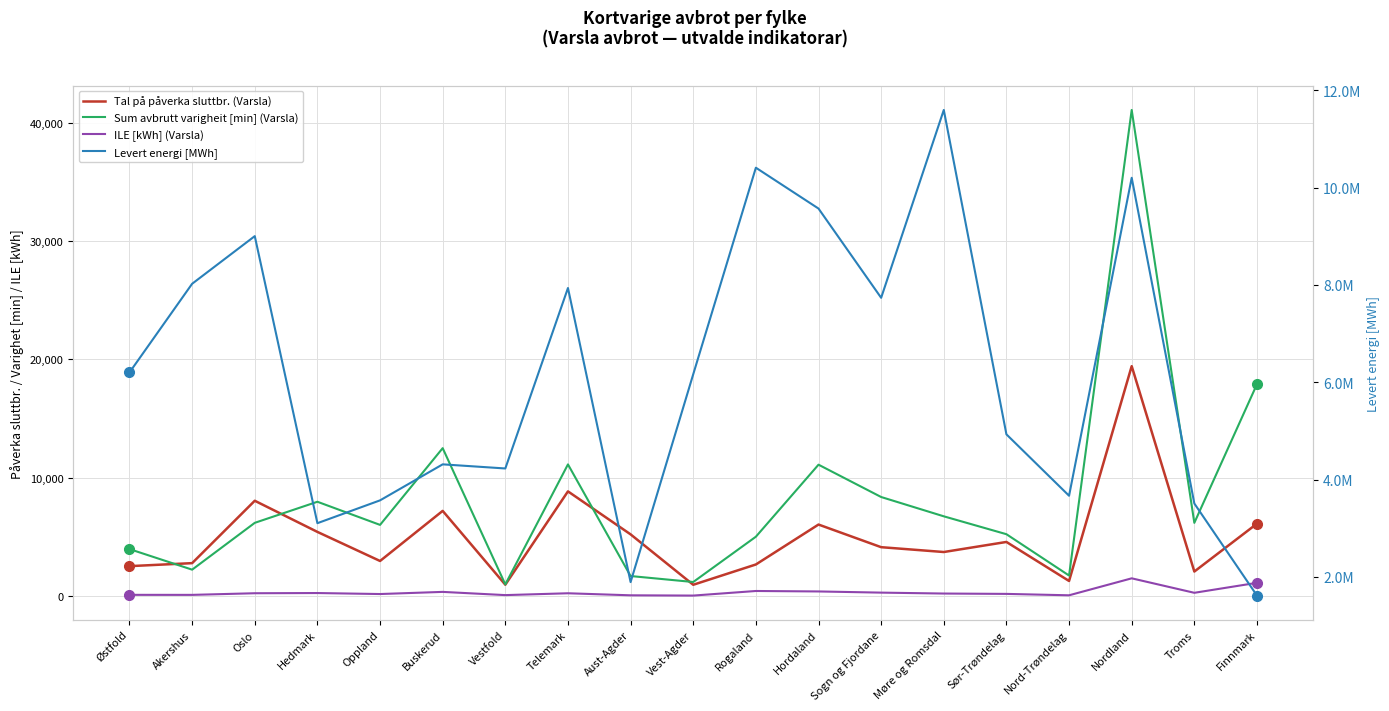

What position from the right is Østfold?

19